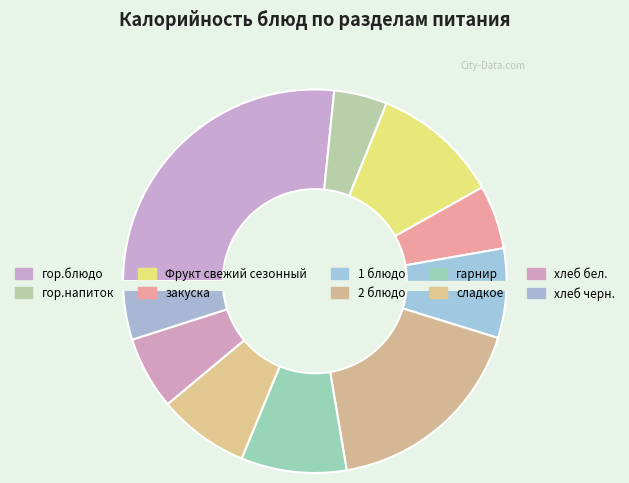

What is the change in value from гор.напиток to 2 блюдо?

+175.0